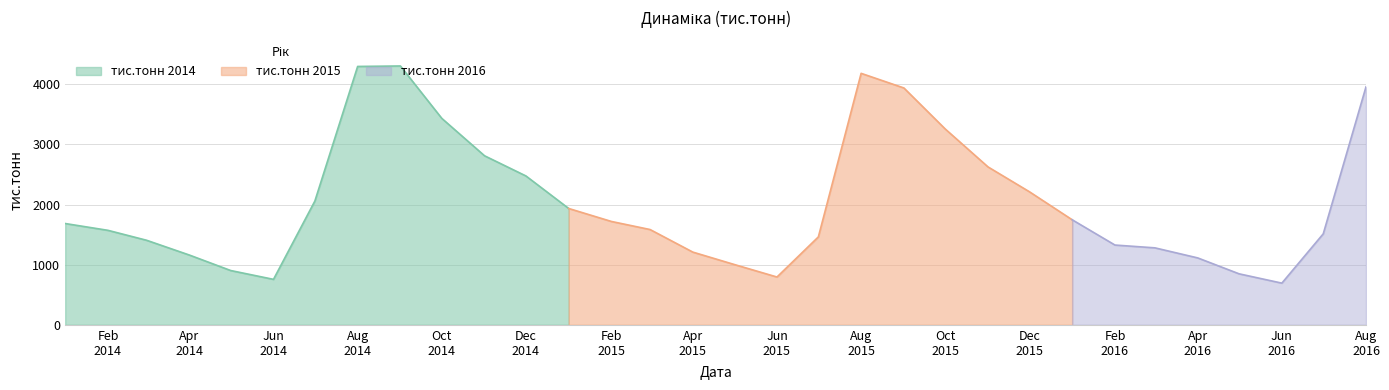

What is the maximum value for тис.тонн 2014?

4304.4